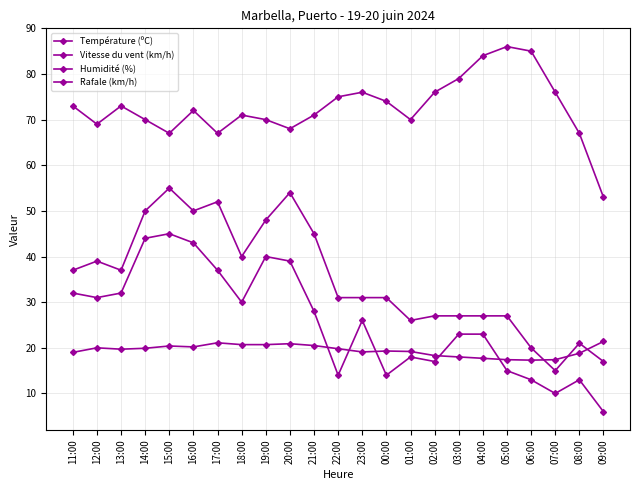

What is the label of the 10th point from the left?

20:00